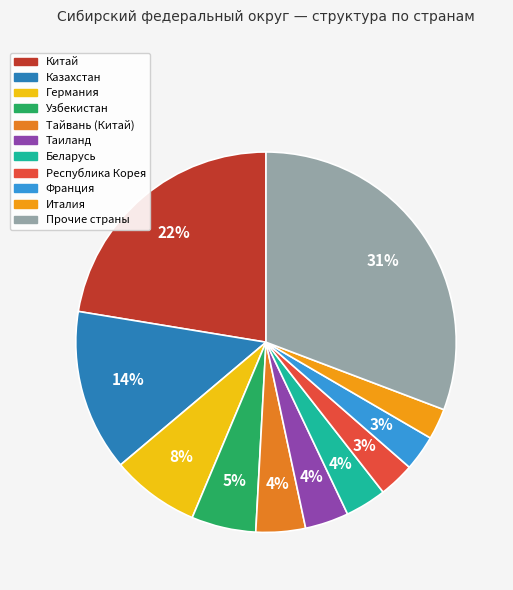

To the nearest percent, what percentage of the pie is Прочие страны?

31%